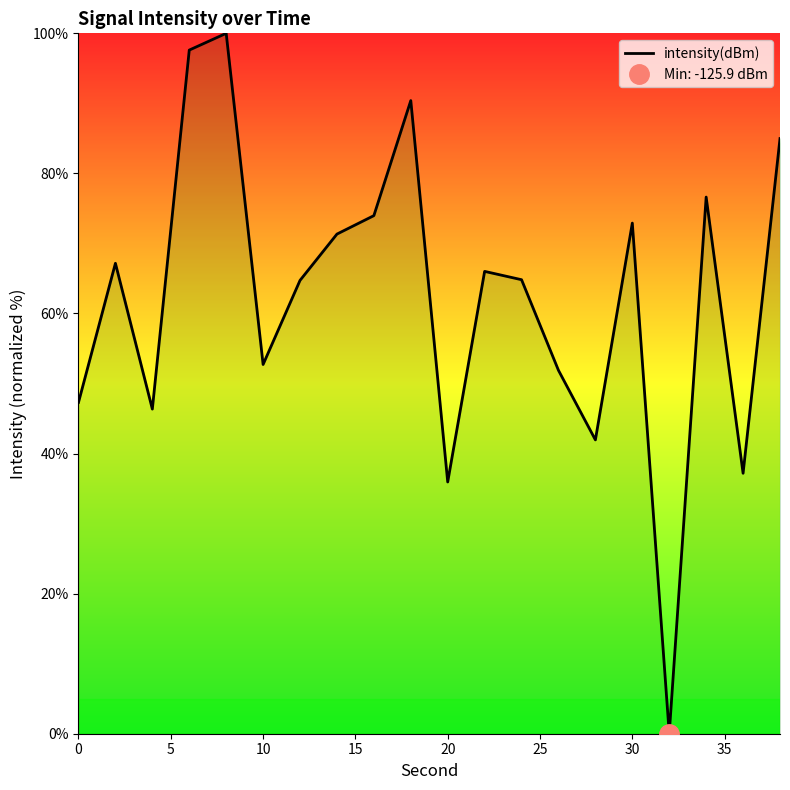

How many values are above zero?

19